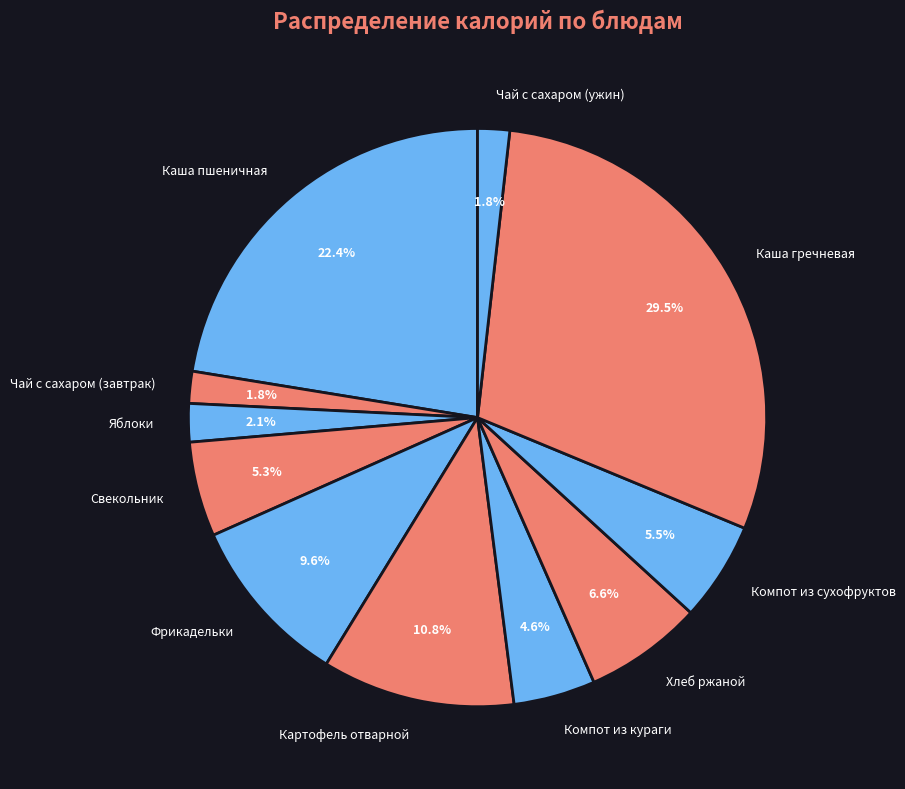

Is Чай с сахаром (ужин) the majority of the pie?

No